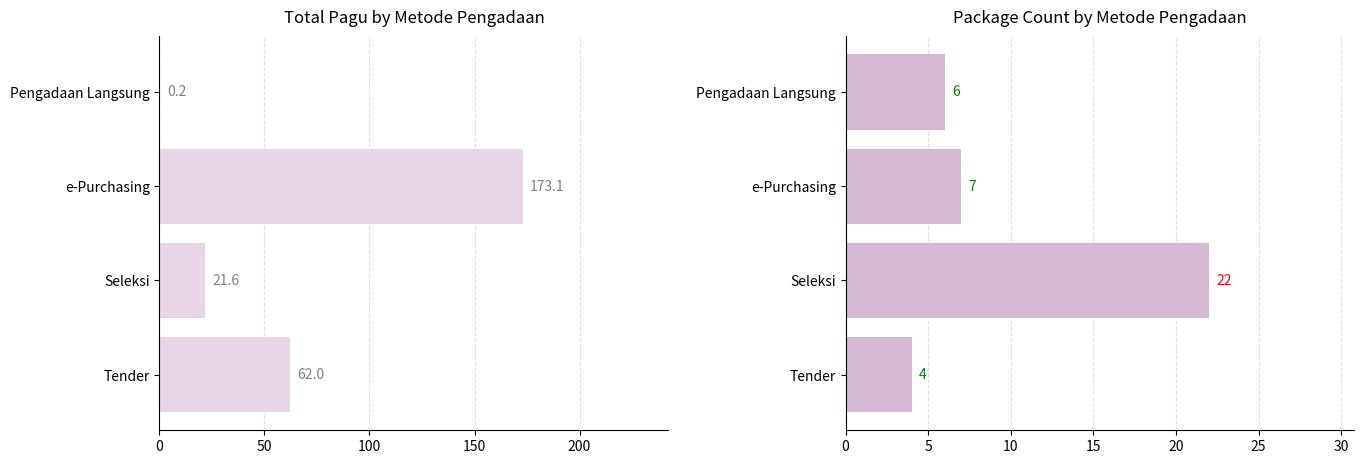

Which series has the largest range (max minus min)?

Total Pagu (Billion IDR)